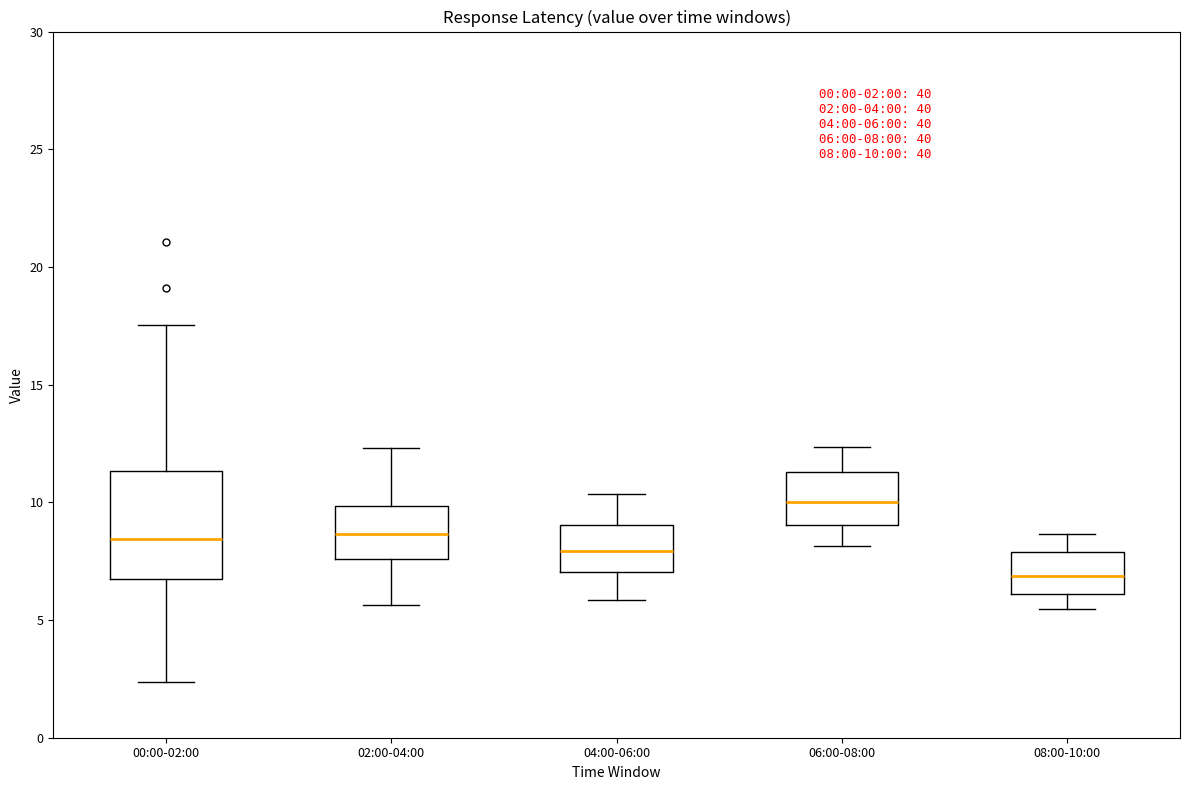

Which box has the lowest median line?

08:00-10:00